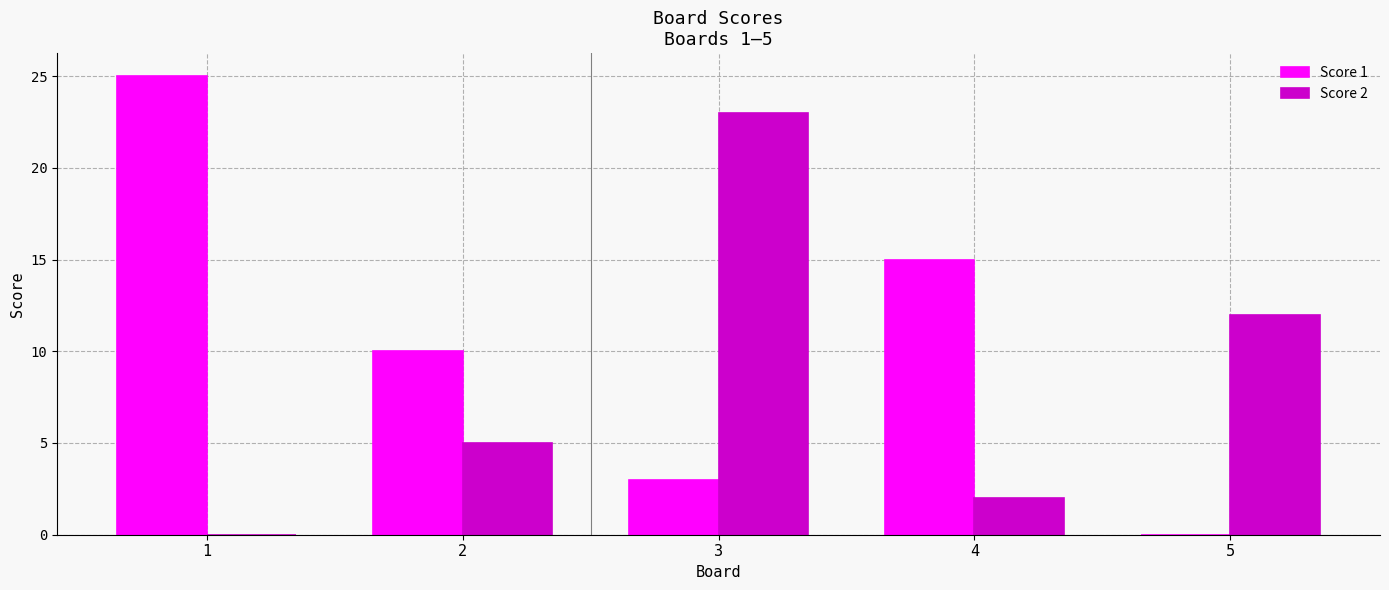

What is the sum of all Score 1 values?

53